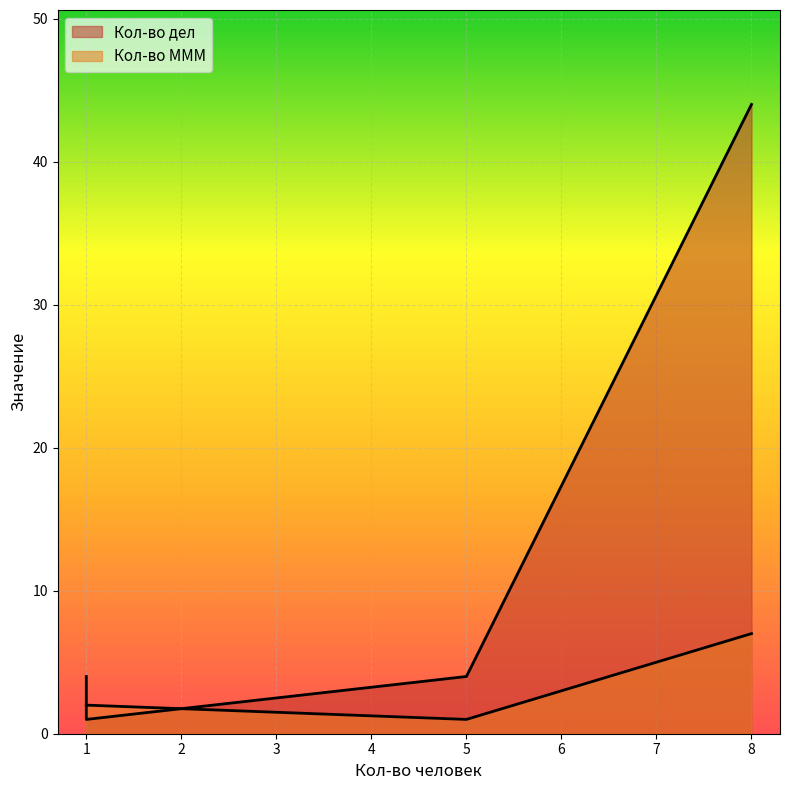

What is the maximum value for Кол-во дел?

44